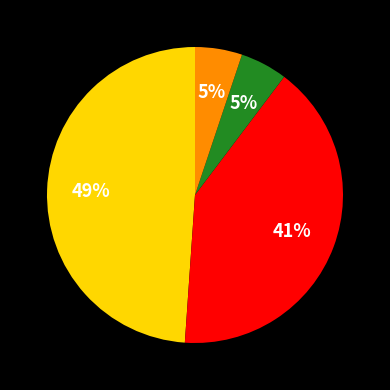

To the nearest percent, what is the difference between the largest and smallest slice percentages?

44%